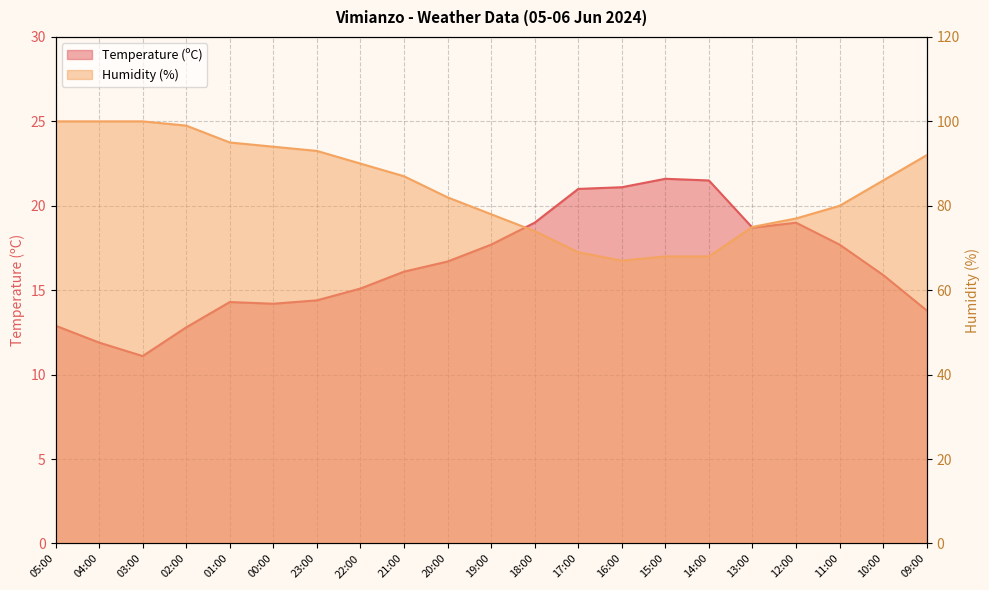

What is the difference between the Humidity (%) values at 20:00 and 10:00?

4.0